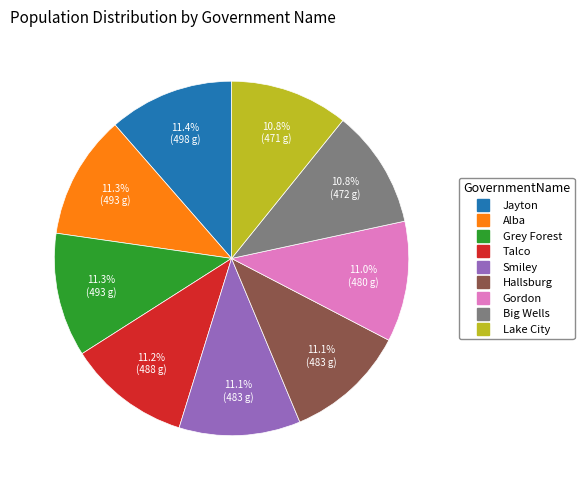

Approximately how many times larger is the value at Big Wells compared to Talco?

1.0